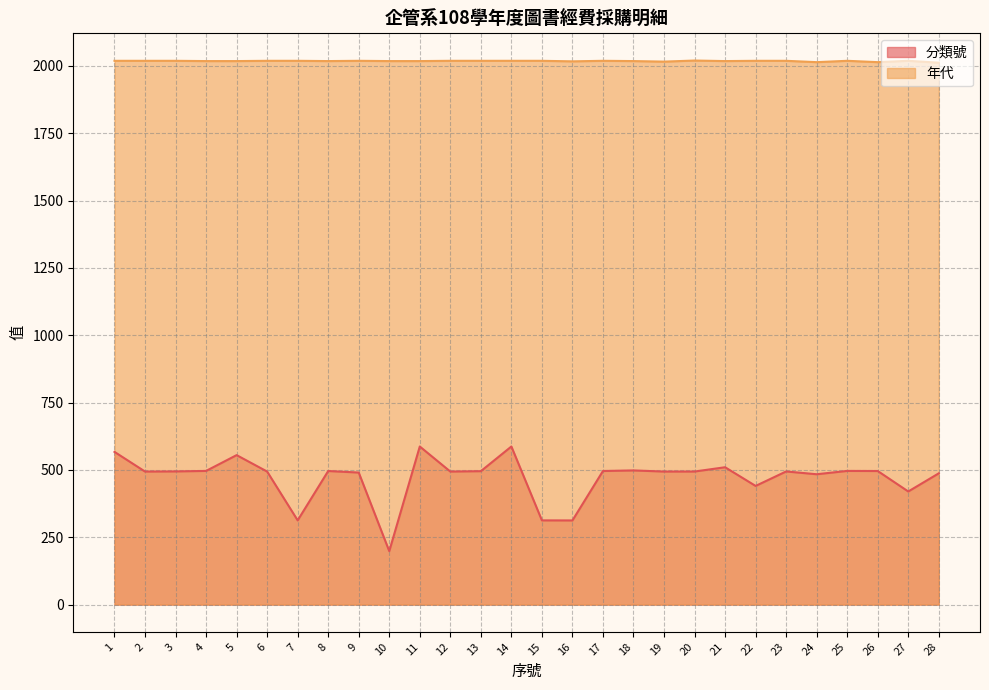

What is the sum of the 分類號 values at 12 and 4?

990.3